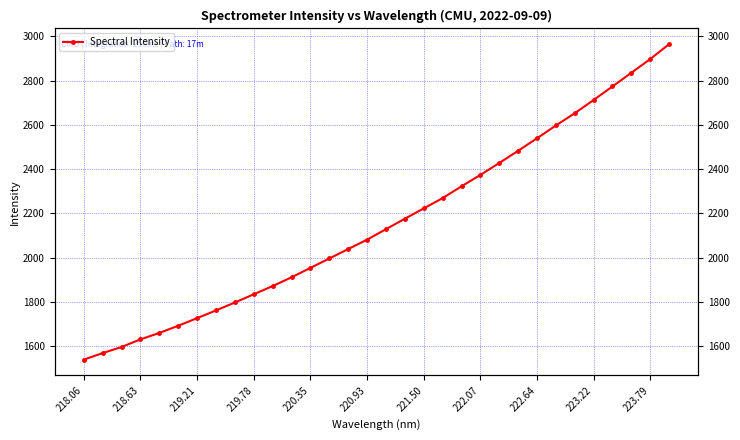

Is this an area chart (filled region under the line)?

No